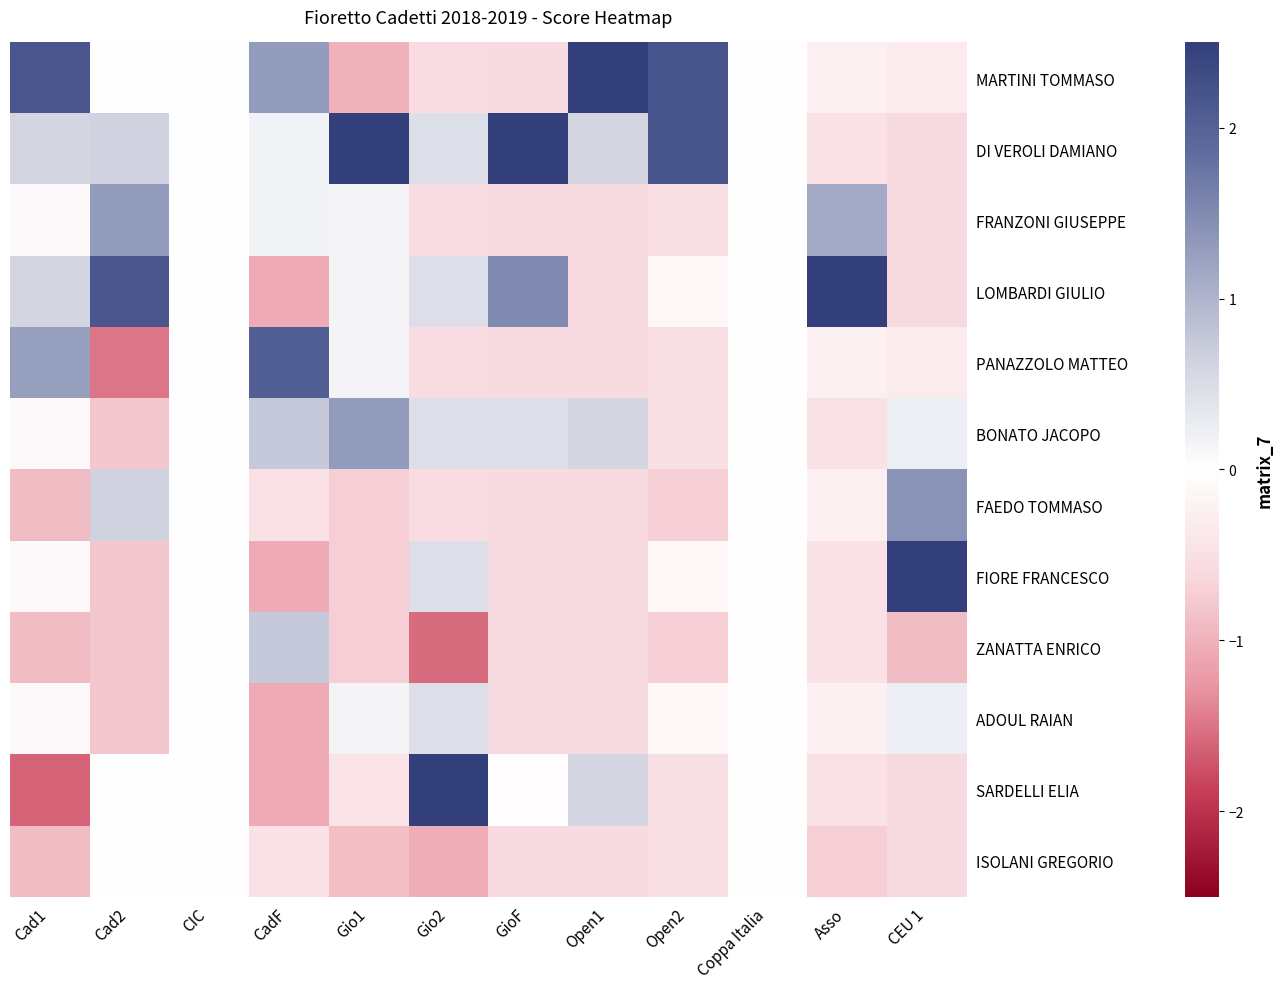

At which category is the sum across all series the highest?

Gio2